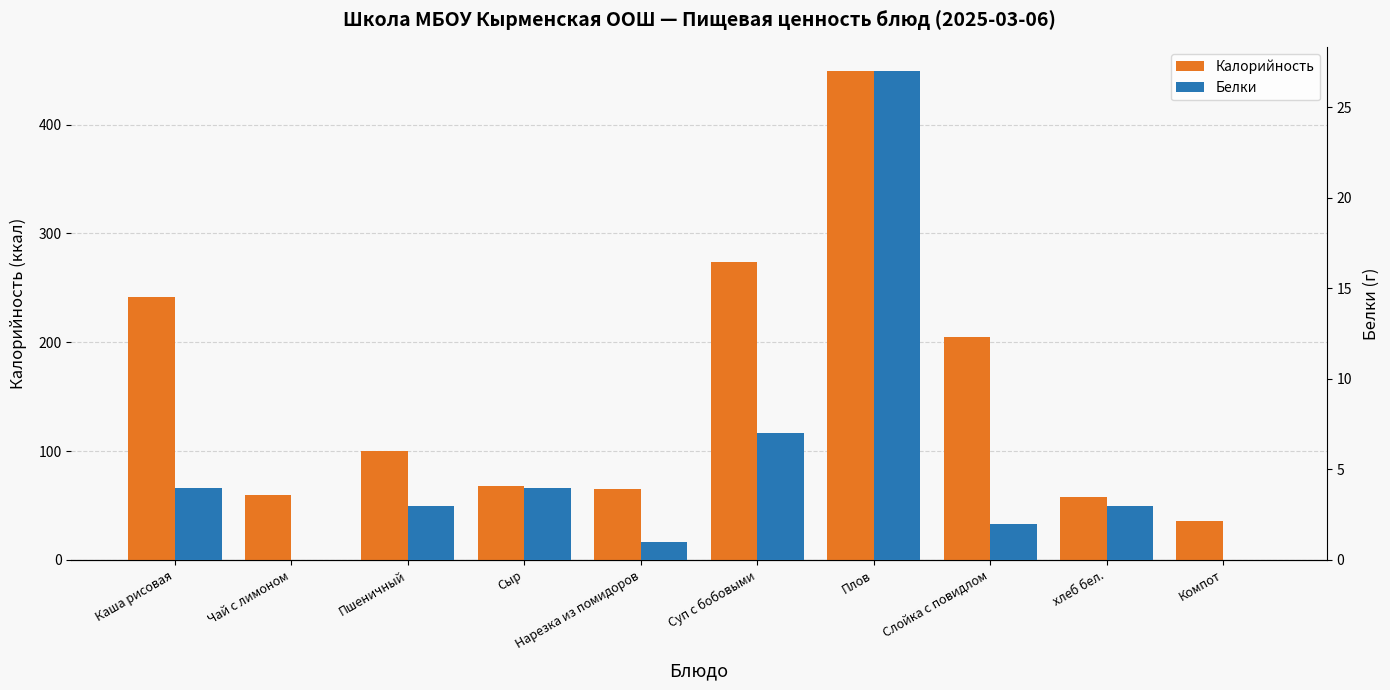

How many values in the Калорийность series exceed 100?

4